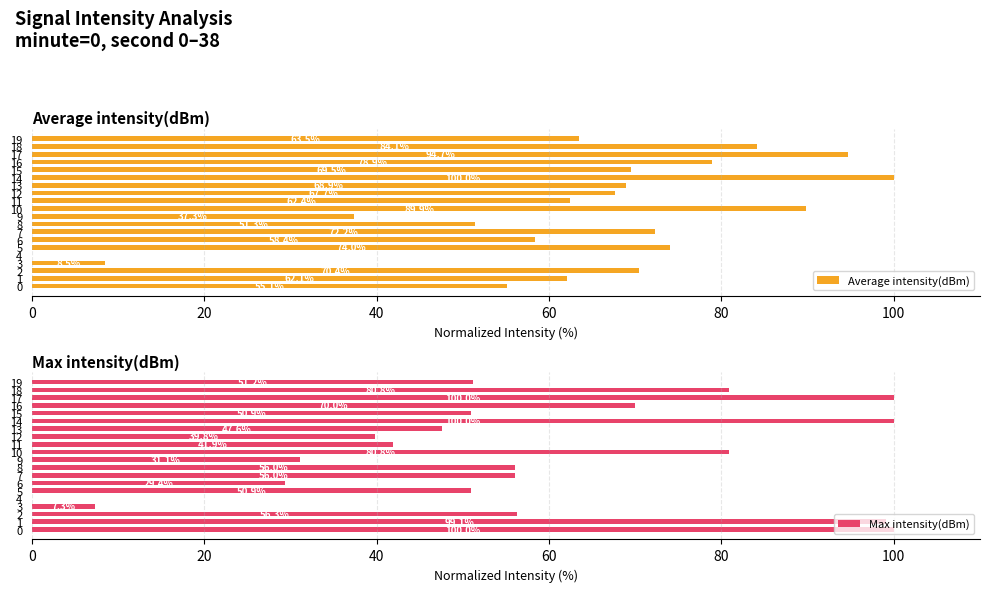

What is the label of the 19th bar from the left?

18